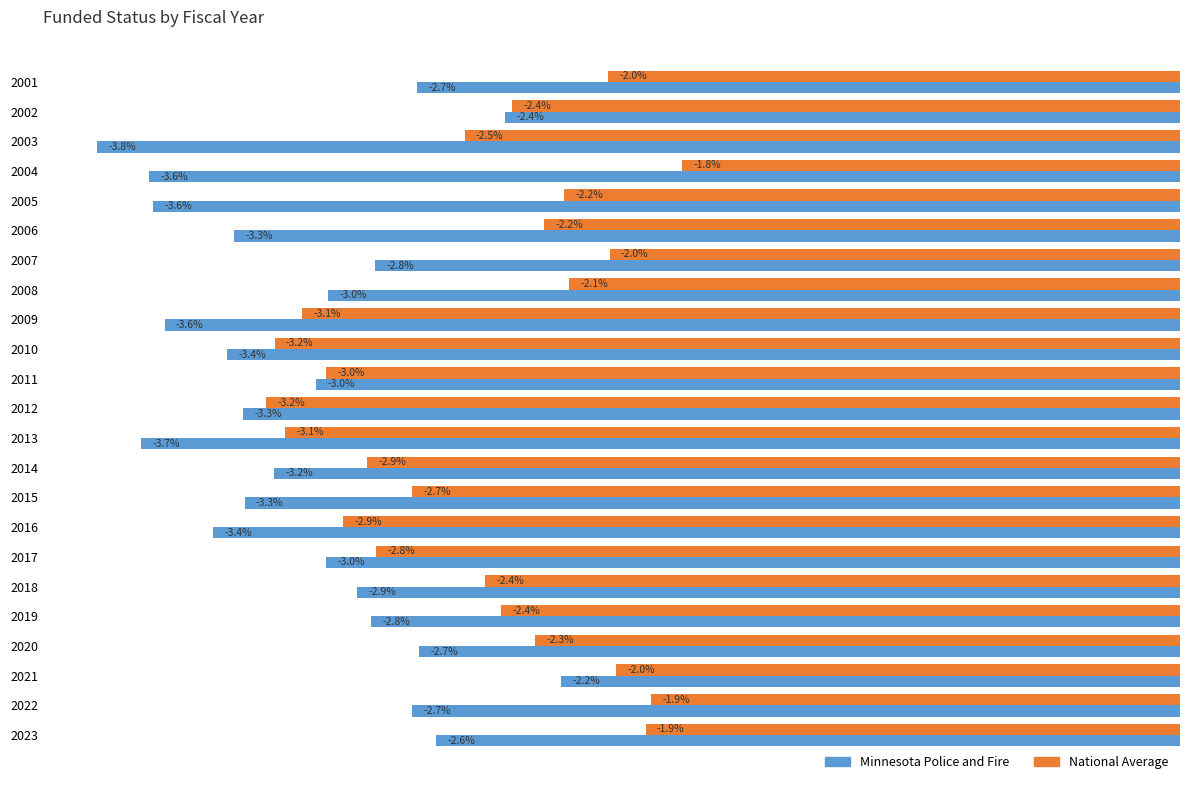

Rank the series at 2022 from highest to lowest value.

National Average, Minnesota Police and Fire